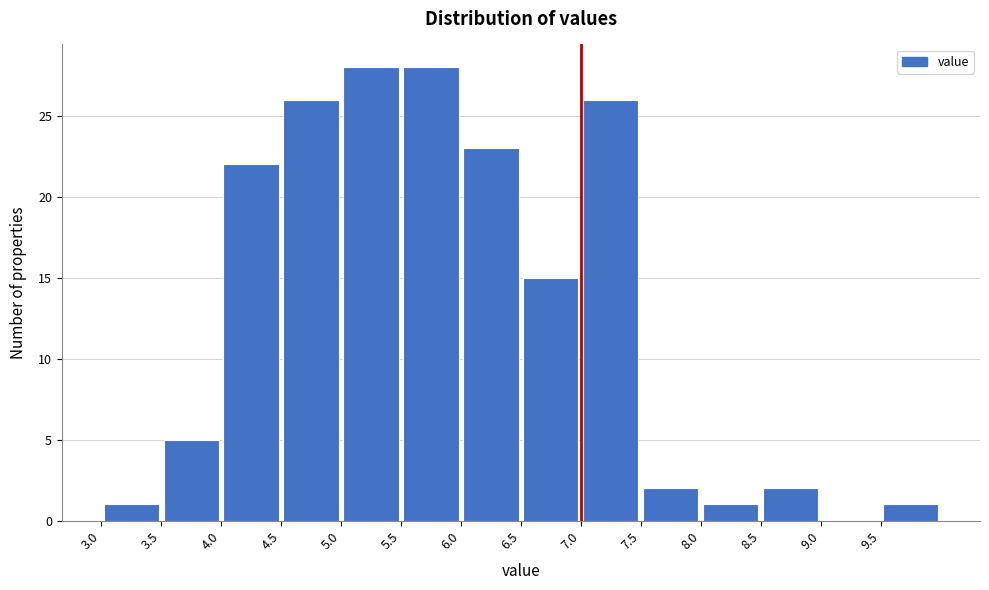

What is the height of the bar covering 4.0 to 4.5 on the x-axis? The values are not printed on the chart, so give them approximately, as read against the axis.

22